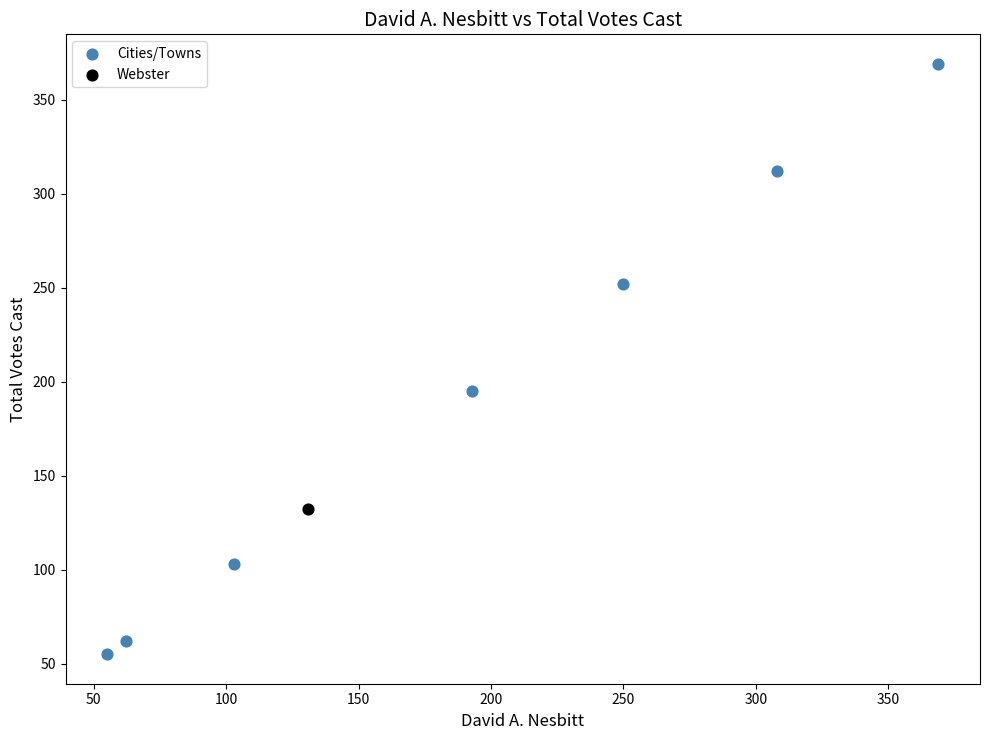

What are all the series names shown in the legend?

Cities/Towns, Webster